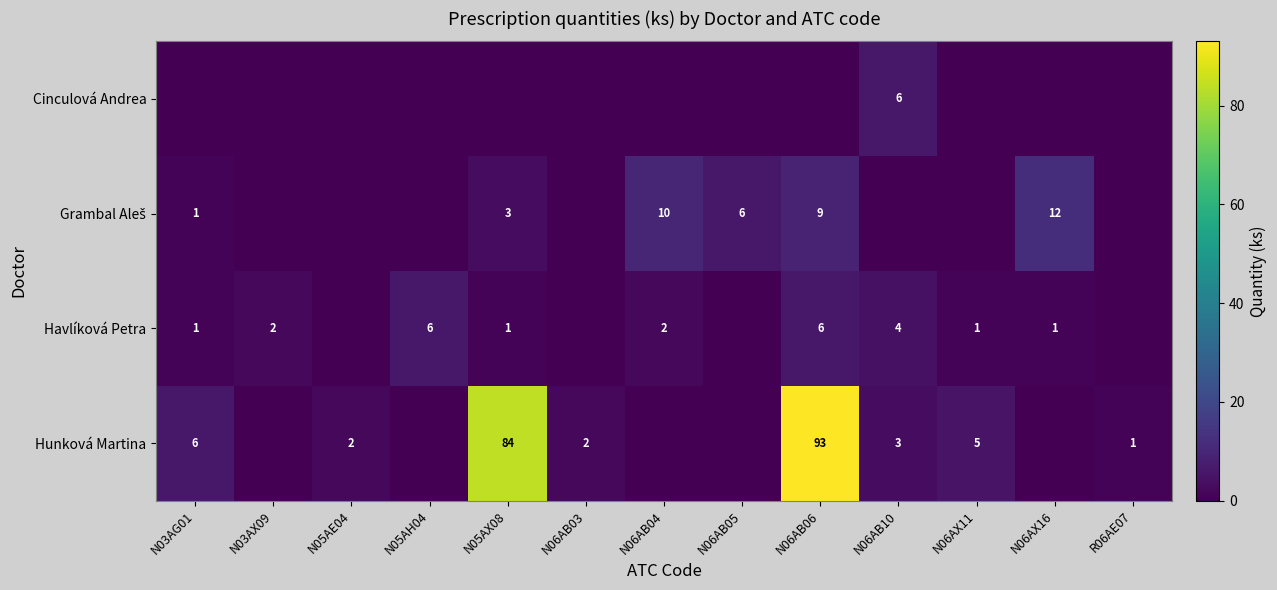

Is the value of Hunková Martina at N06AB06 greater than the value of Havlíková Petra at N05AX08?

Yes